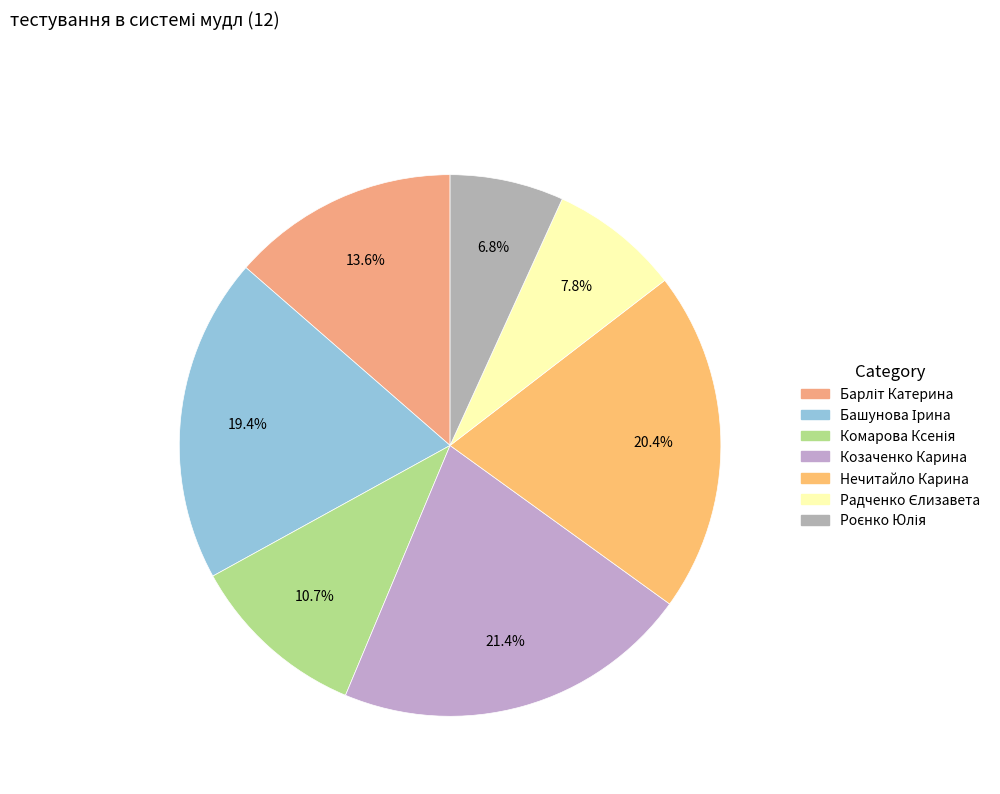

The Роєнко Юлія slice represents 1% of the pie. True or false?

False